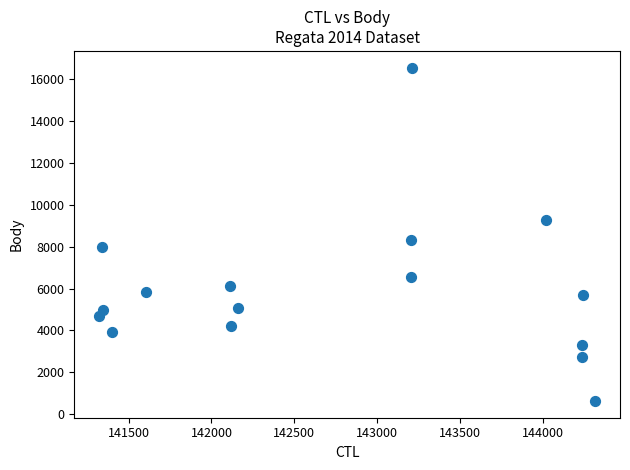

What Y value in the scatter plot is closest to 8590?

8334